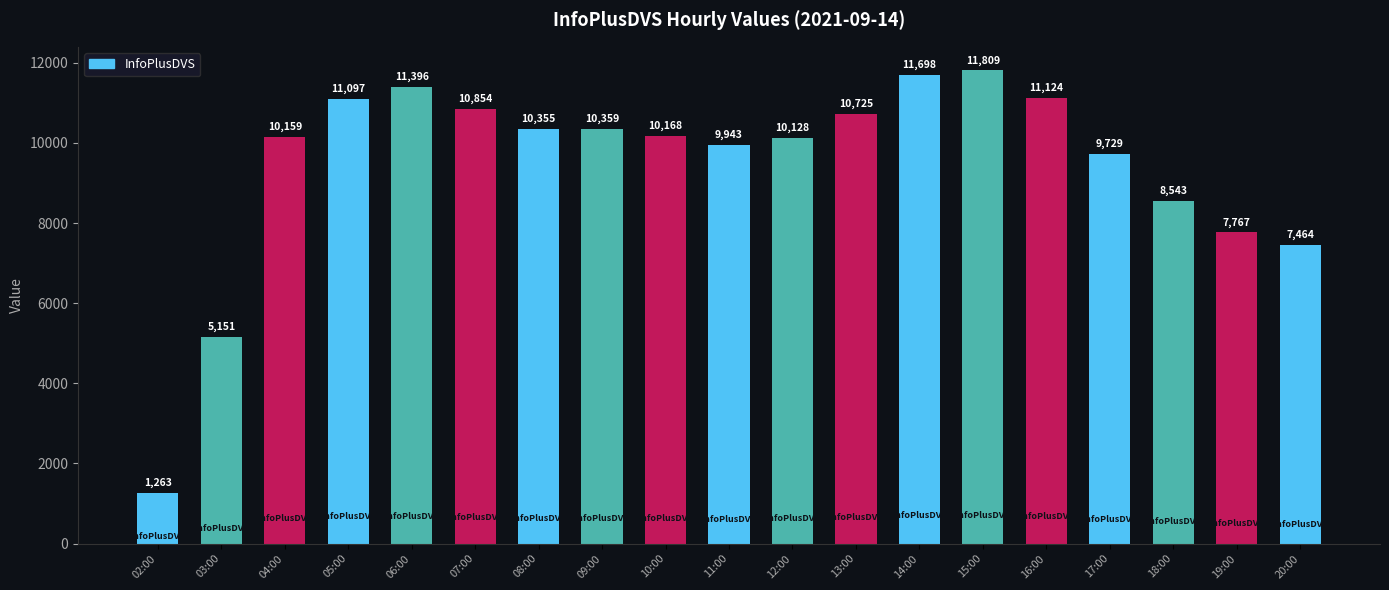

List the labels in order of value, largest first.

15:00, 14:00, 06:00, 16:00, 05:00, 07:00, 13:00, 09:00, 08:00, 10:00, 04:00, 12:00, 11:00, 17:00, 18:00, 19:00, 20:00, 03:00, 02:00